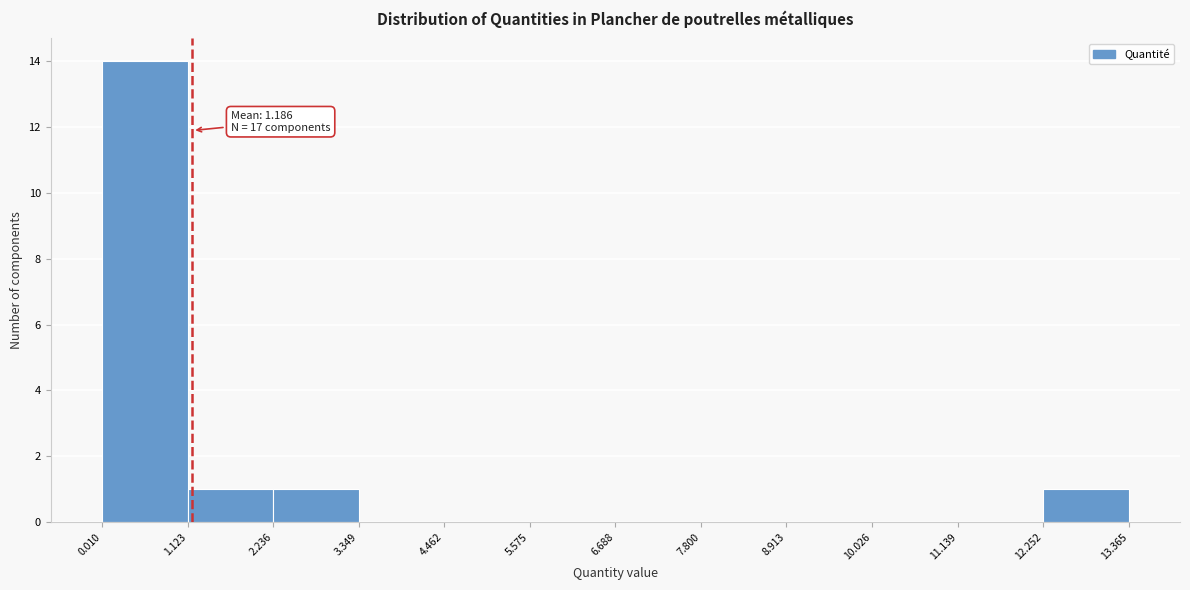

Which range on the x-axis has the tallest bar?

0.010 to 1.123